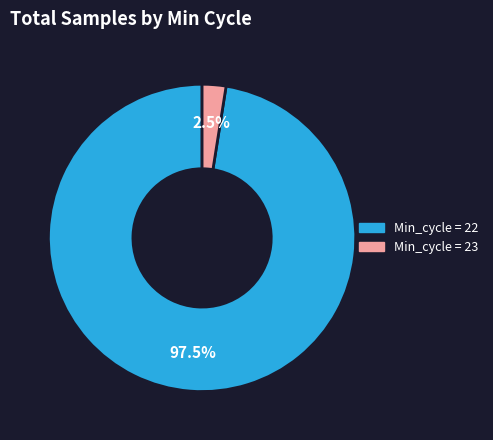

Is there a majority slice in this chart?

Yes